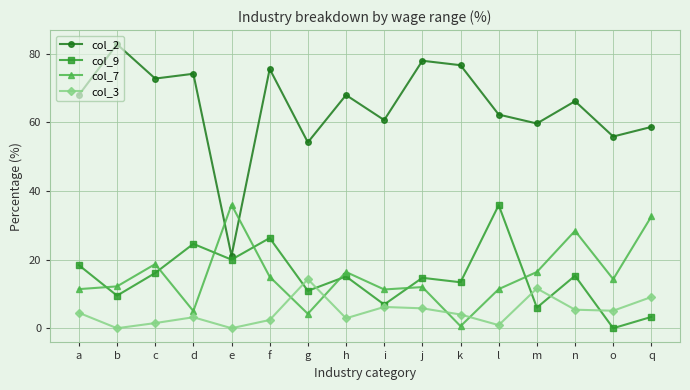

How many distinct data groups are displayed?

4